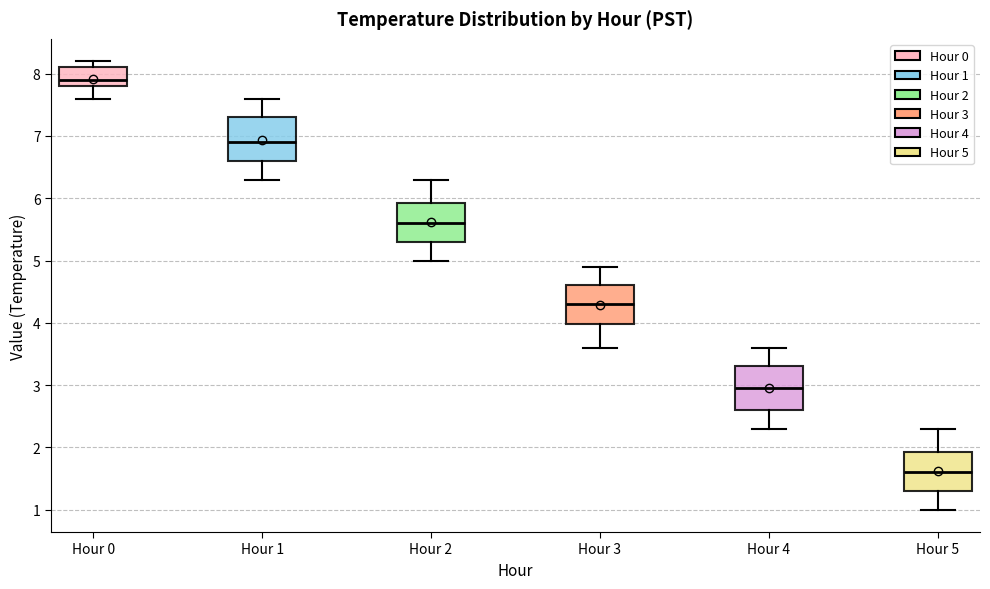

Where does the upper whisker of the box for Hour 2 end on the y-axis? The values are not printed on the chart, so give them approximately, as read against the axis.

6.3